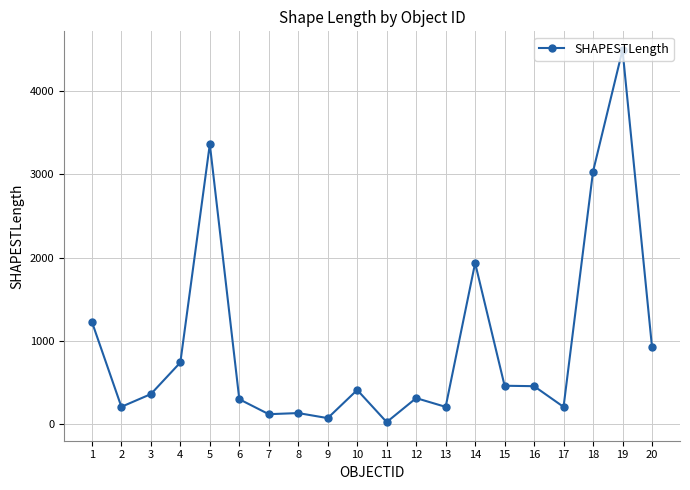

What is the maximum value shown in the chart?

4488.5